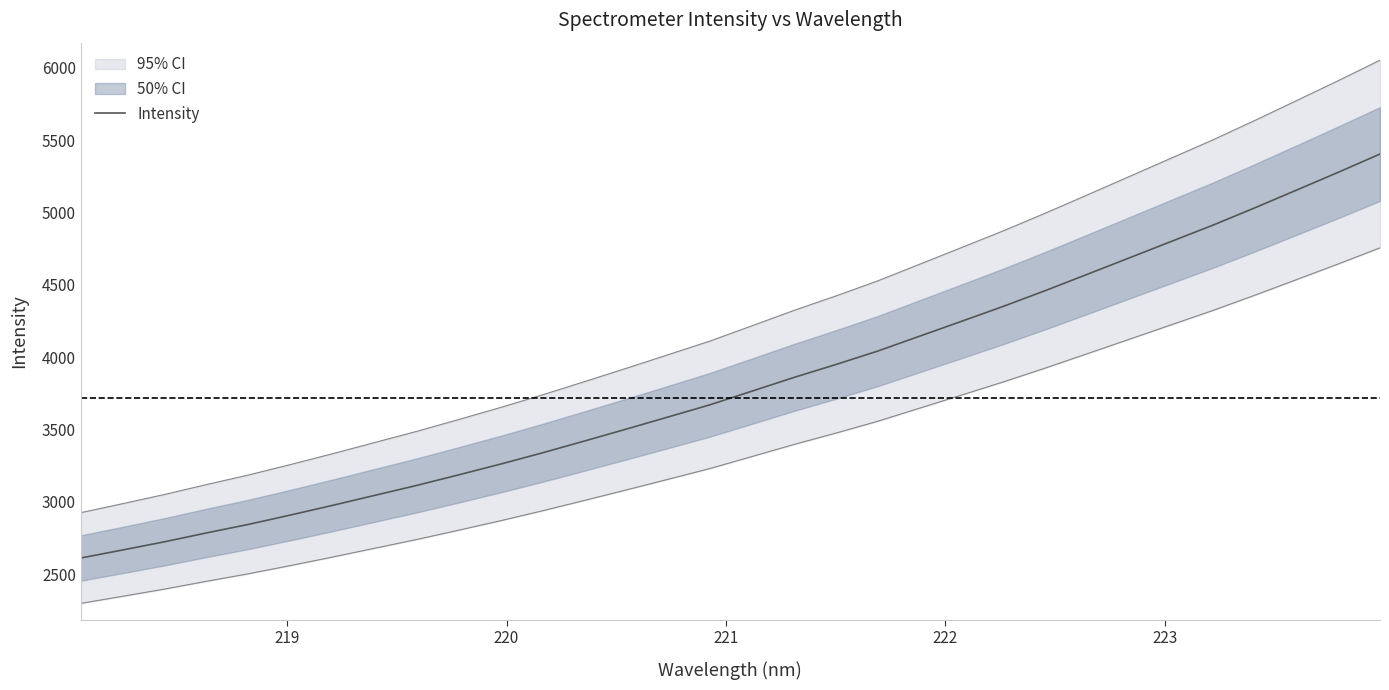

The chart shows a value of 3698.5 at 222. True or false?

False